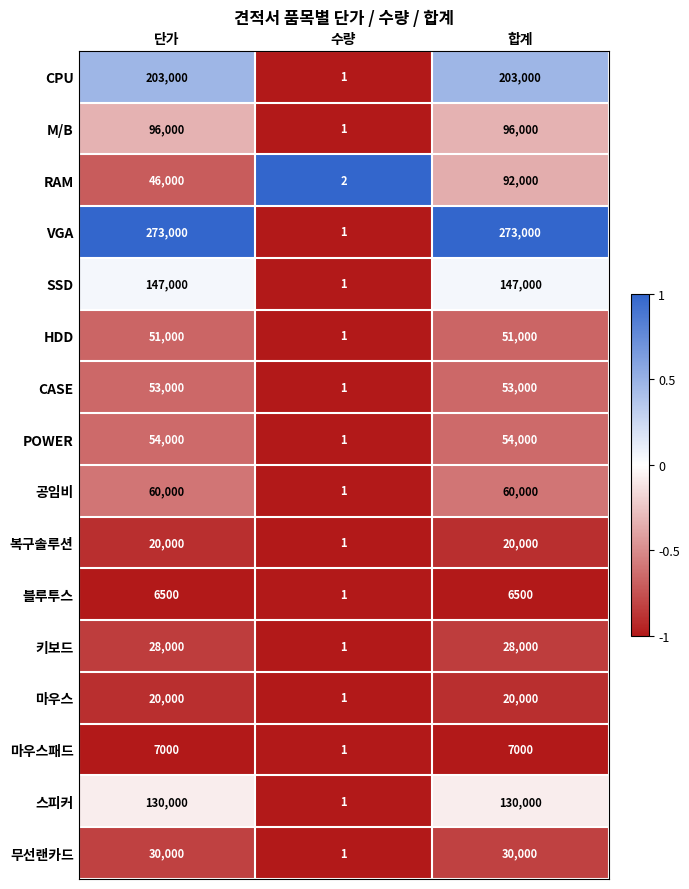

Which series has the largest range (max minus min)?

VGA